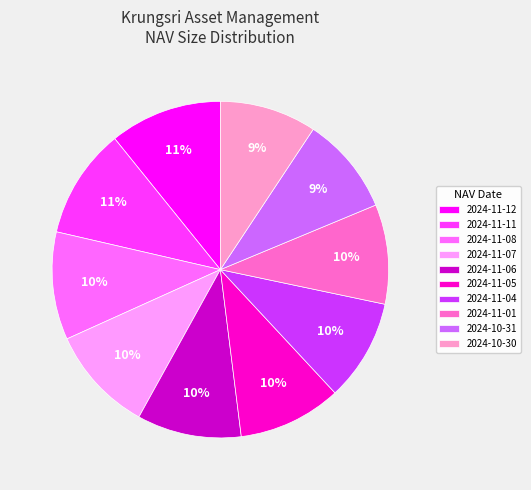

The 2024-11-06 slice represents 10% of the pie. True or false?

True